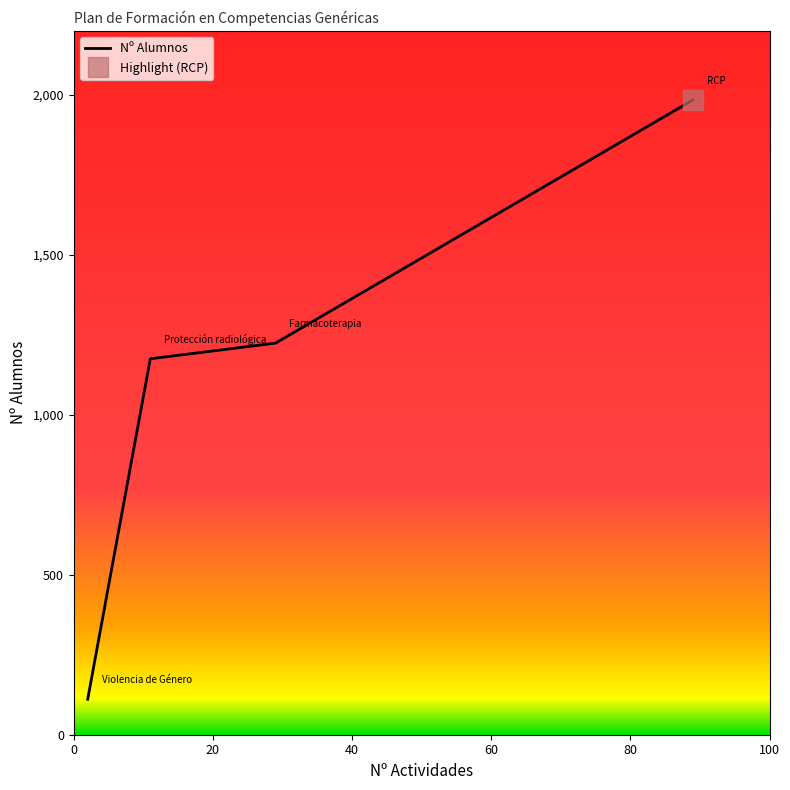

What is the maximum value for Nº Alumnos?

1984